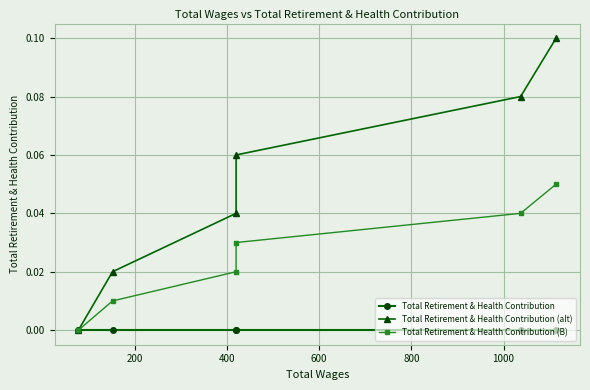

True or false: Total Retirement & Health Contribution and Total Retirement & Health Contribution (alt) intersect in this chart.

False